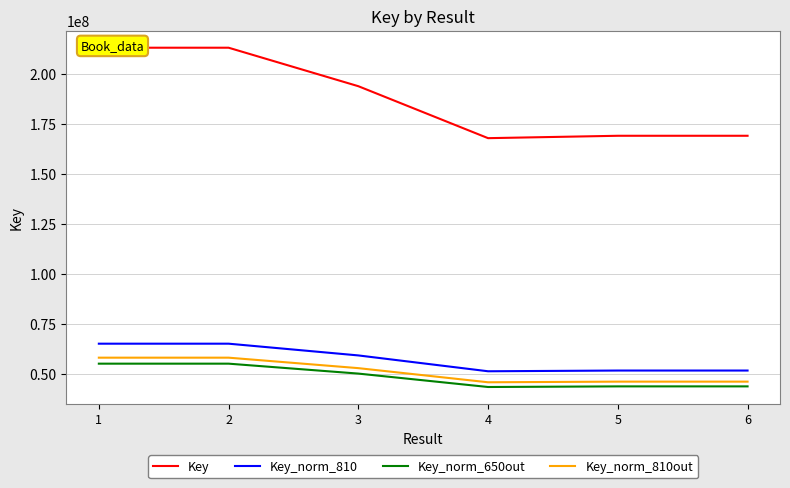

True or false: Key and Key_norm_810out cross at least once.

False